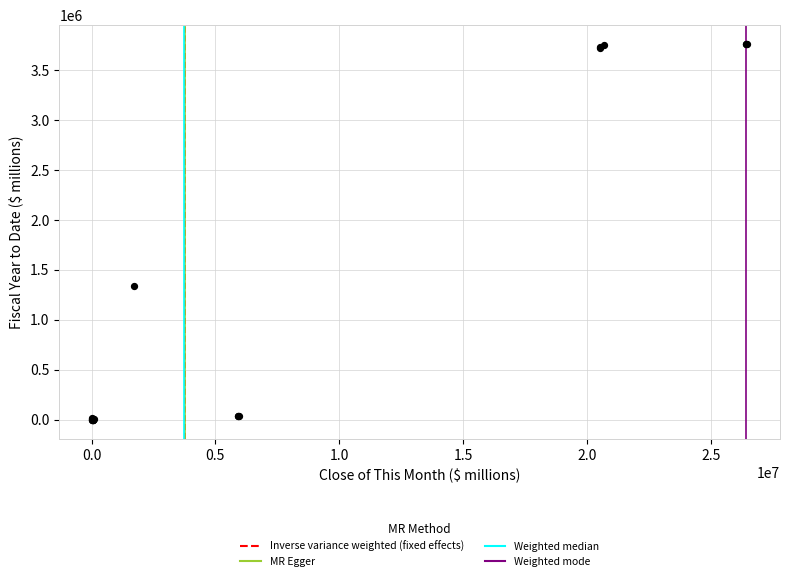

What Y value in the scatter plot is closest to 1879856?

1339549